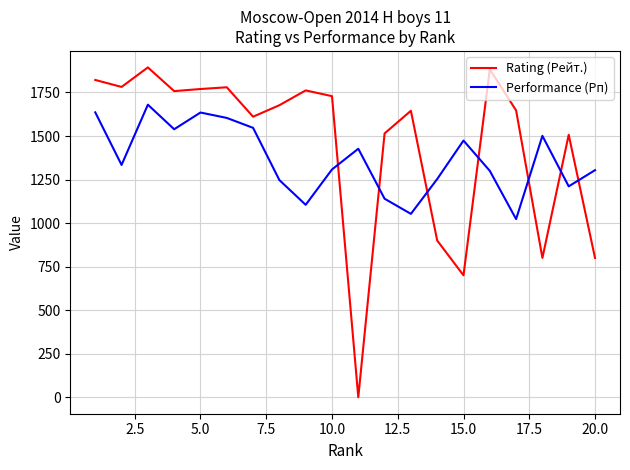

True or false: Performance (Рп) and Rating (Рейт.) intersect in this chart.

True